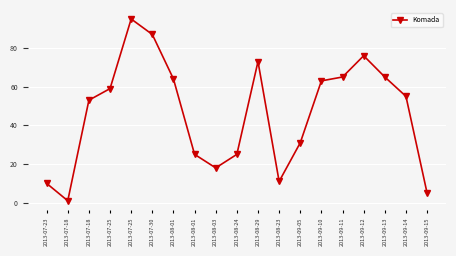

What is the smallest value displayed?

1